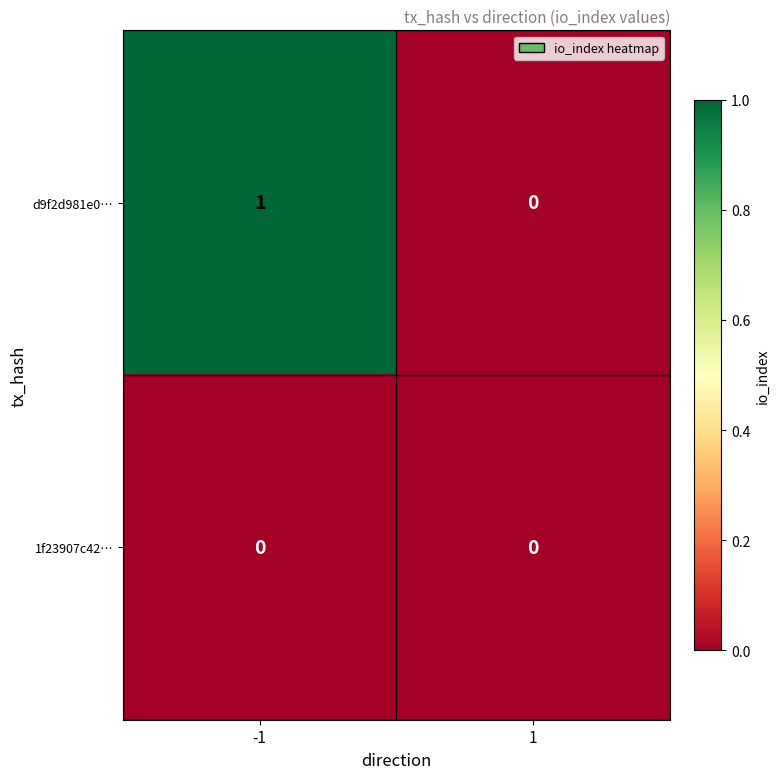

Which label corresponds to the largest value in the chart?

-1